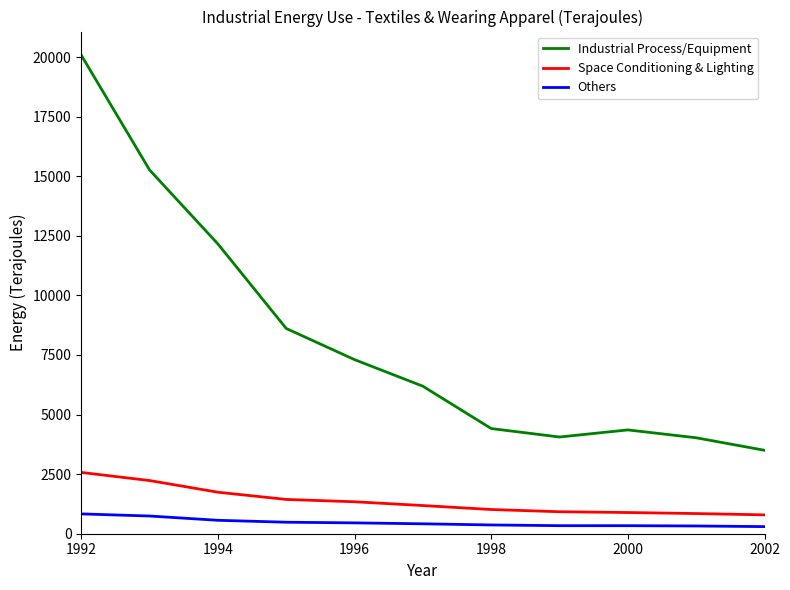

At how many categories does at least one series exceed 8309?

4